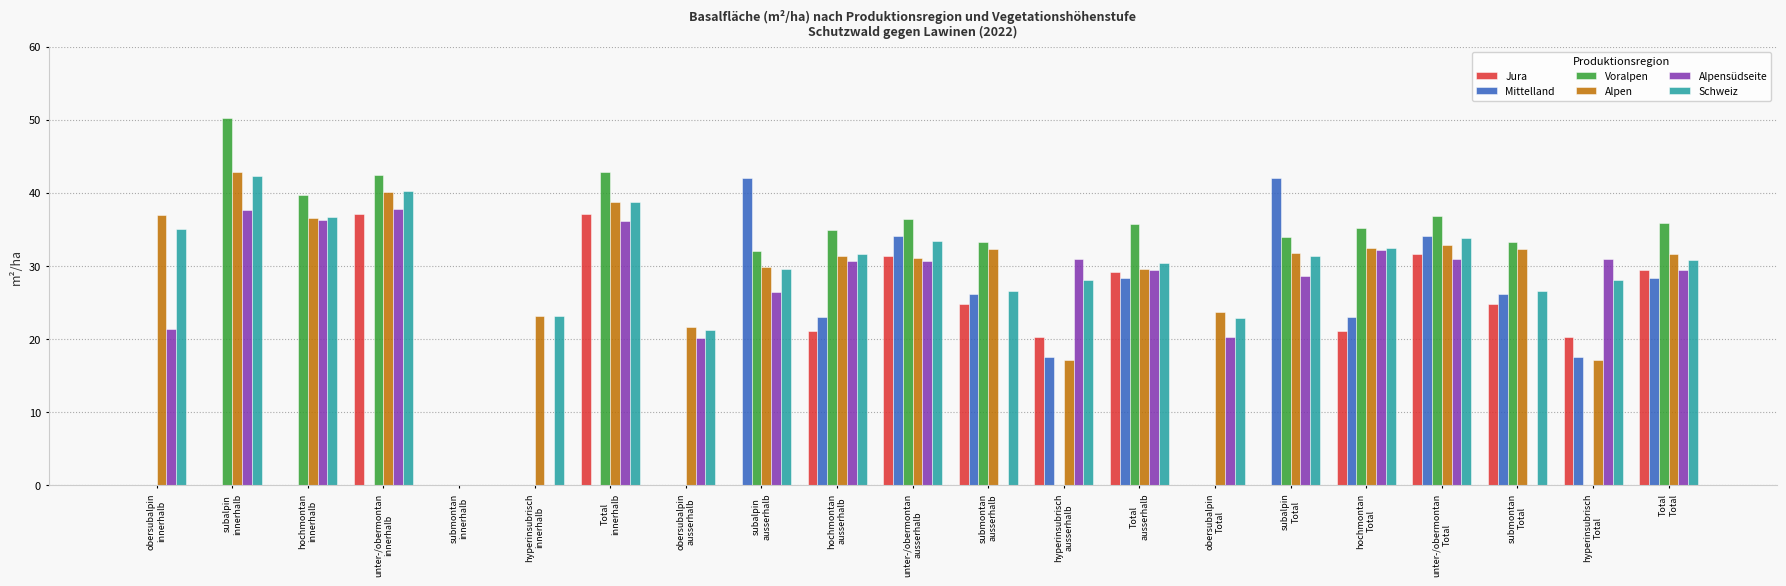

Count the number of data series in this chart.

6